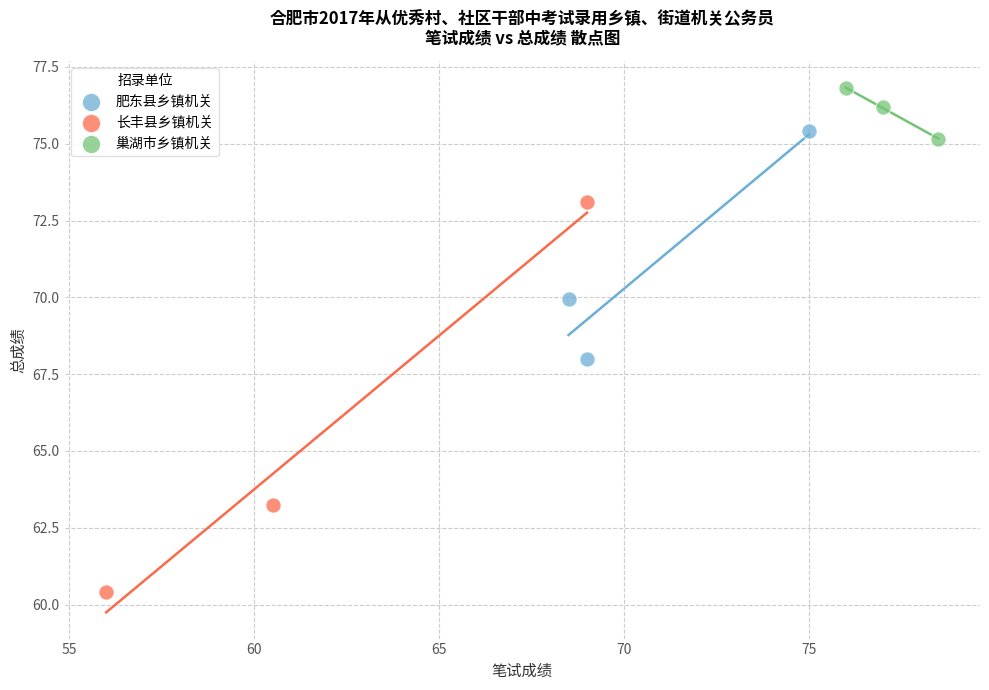

What are all the series names shown in the legend?

肥东县乡镇机关, 长丰县乡镇机关, 巢湖市乡镇机关